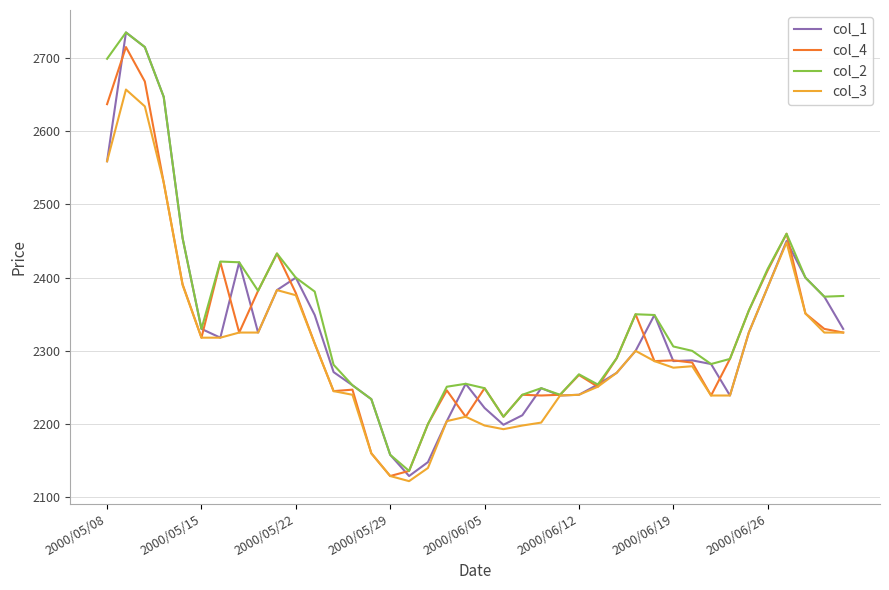

What is the highest value of the col_4 series?

2715